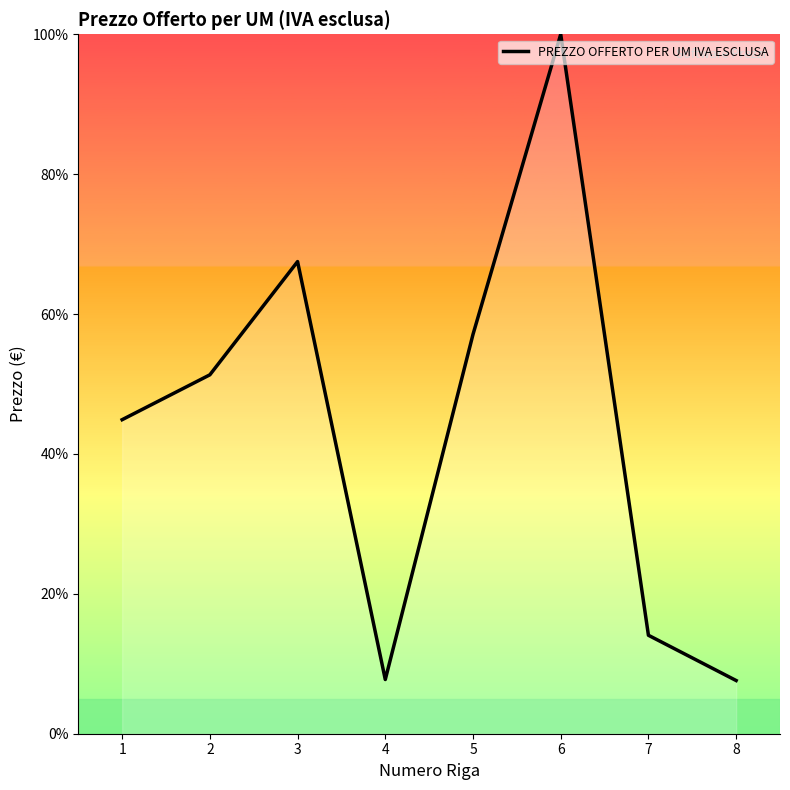

True or false: the data shows 14.1 at 7.

True